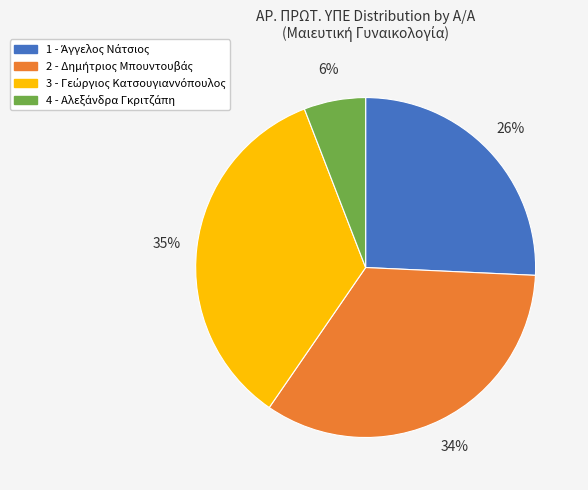

Does 4 represent more than half of the total?

No